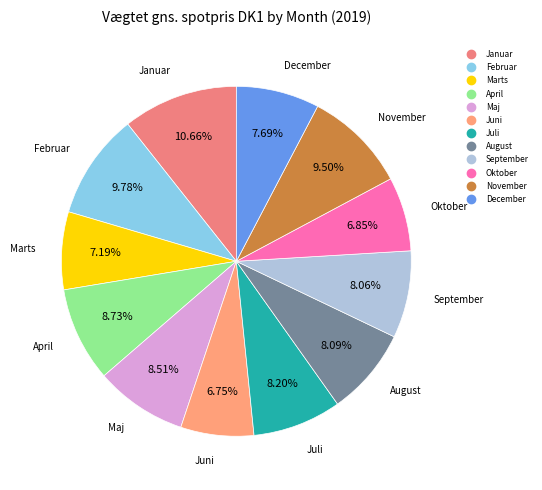

Which slice is the largest?

Januar